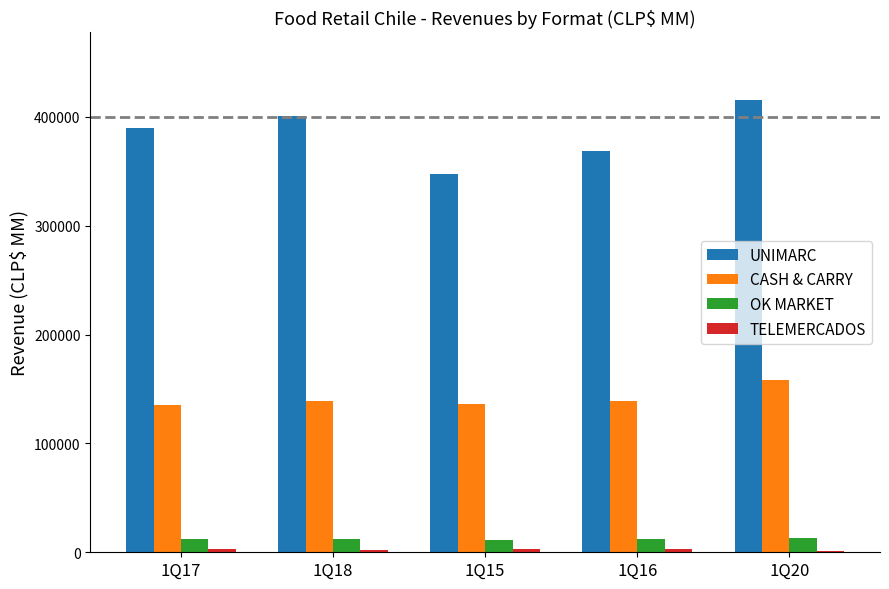

Between 1Q15 and 1Q20, which series saw the biggest shift?

UNIMARC